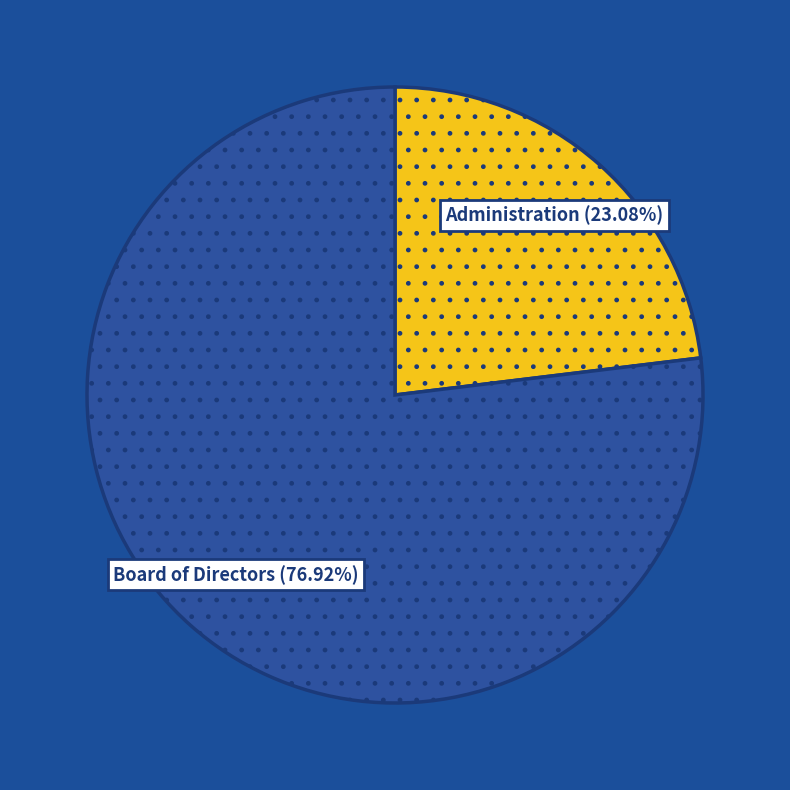

Approximately how many times larger is the value at Administration compared to Board of Directors?

0.3